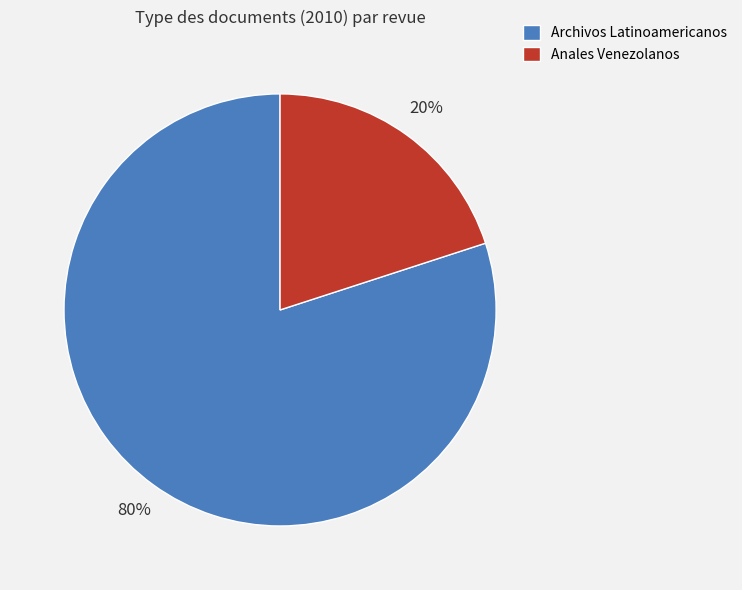

Is there a majority slice in this chart?

Yes